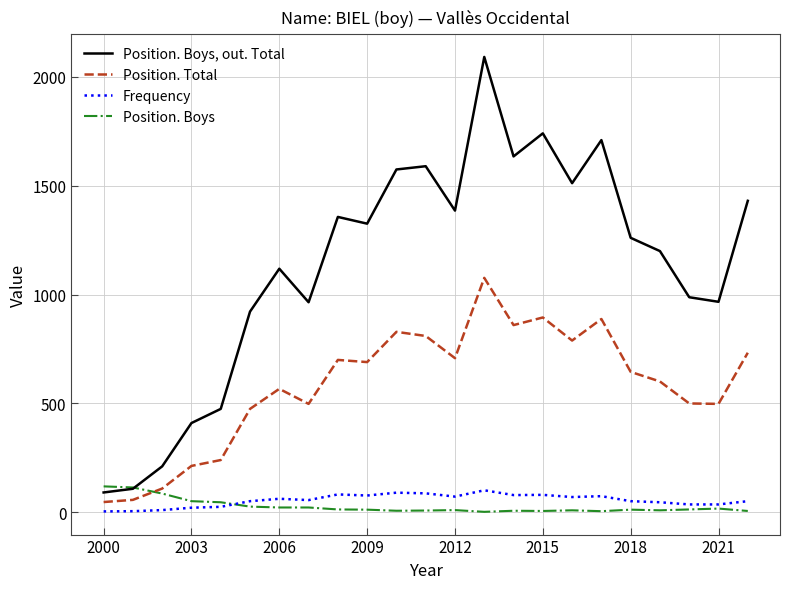

Which series has the largest total across all categories?

Position. Boys, out. Total